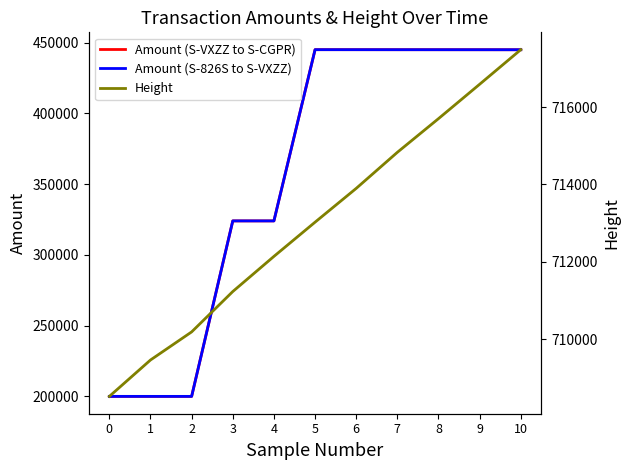

List the series in order of their peak value, highest first.

Height, Amount (S-826S to S-VXZZ), Amount (S-VXZZ to S-CGPR)